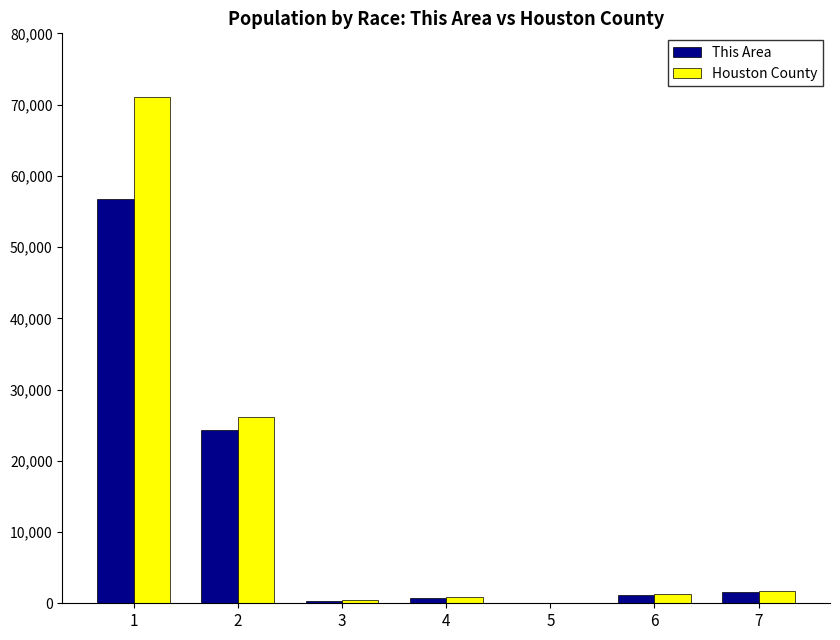

What is the greatest value displayed?

71053